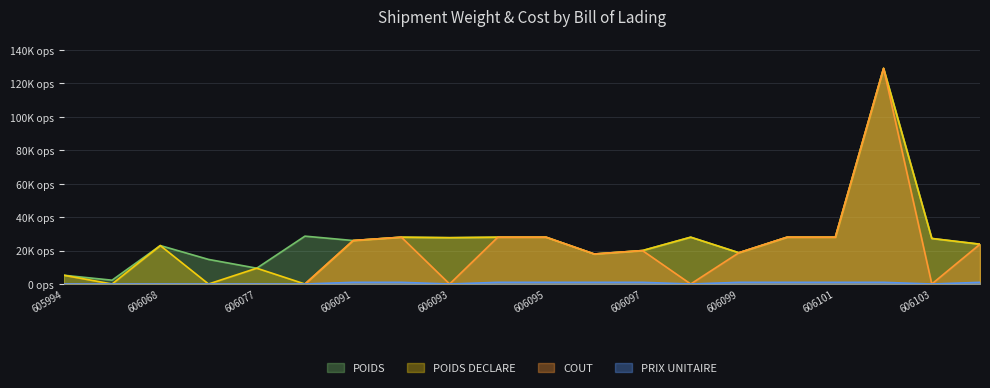

Which series changed the most between 606095 and 606102?

POIDS